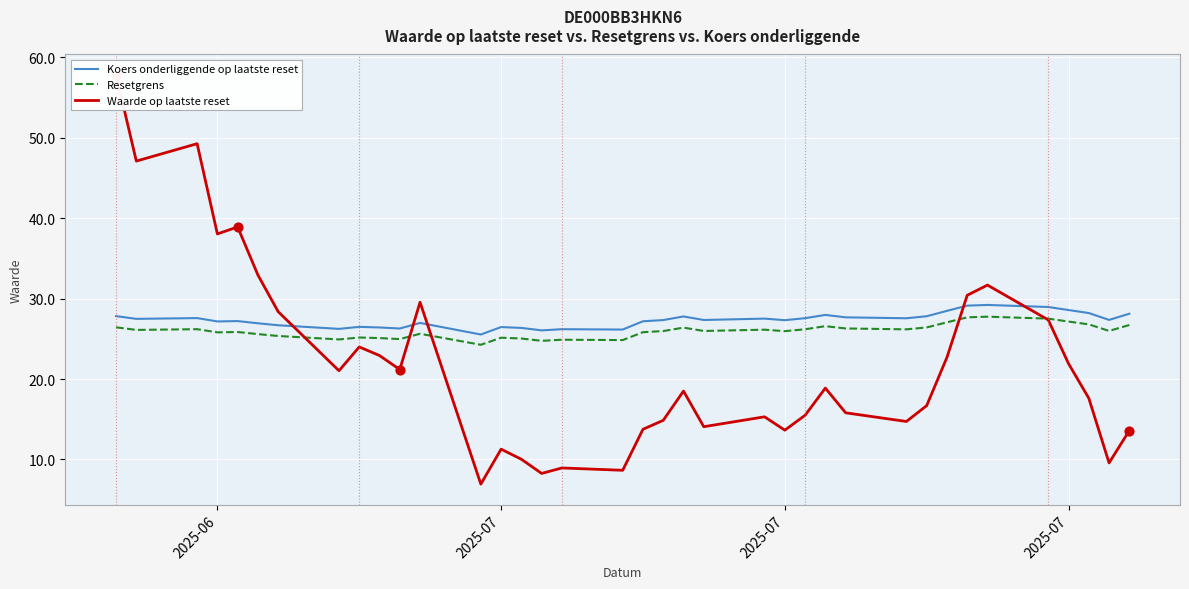

Which series has the largest total across all categories?

Koers onderliggende op laatste reset